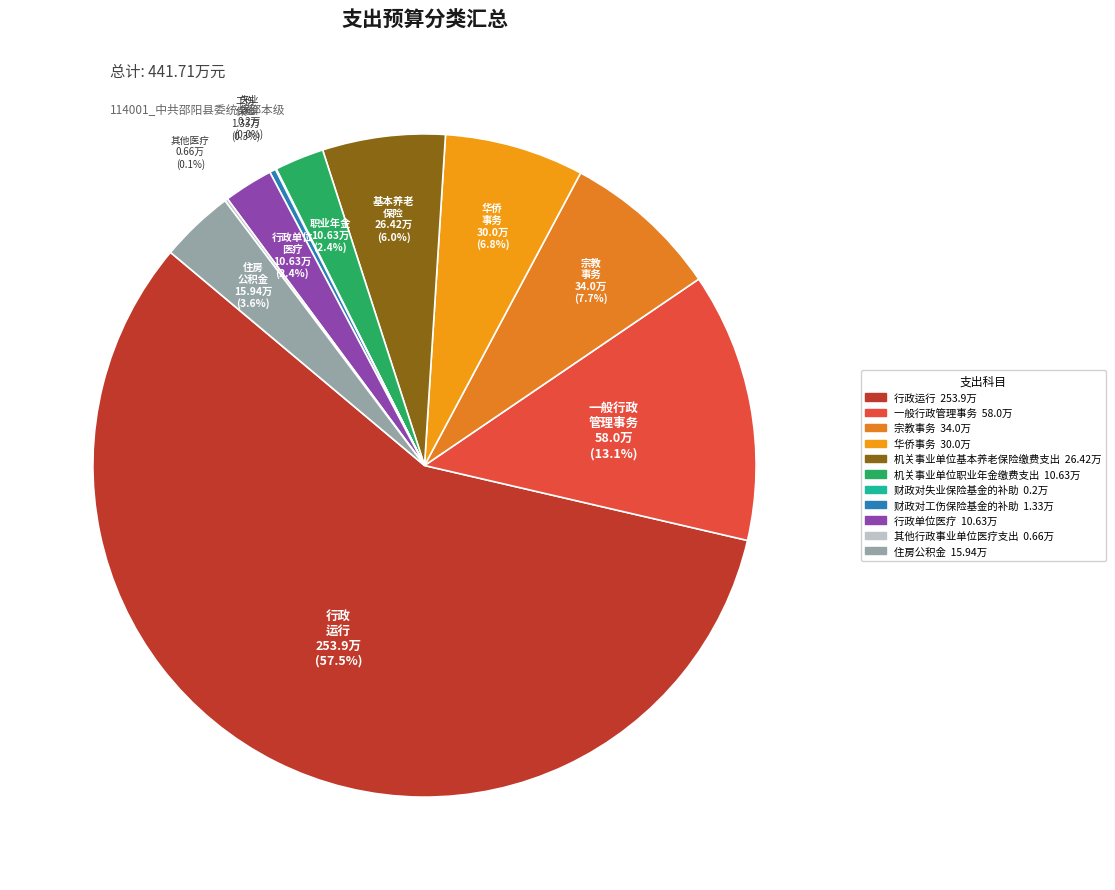

Is the sum of 华侨事务 and 行政运行 greater than half?

Yes